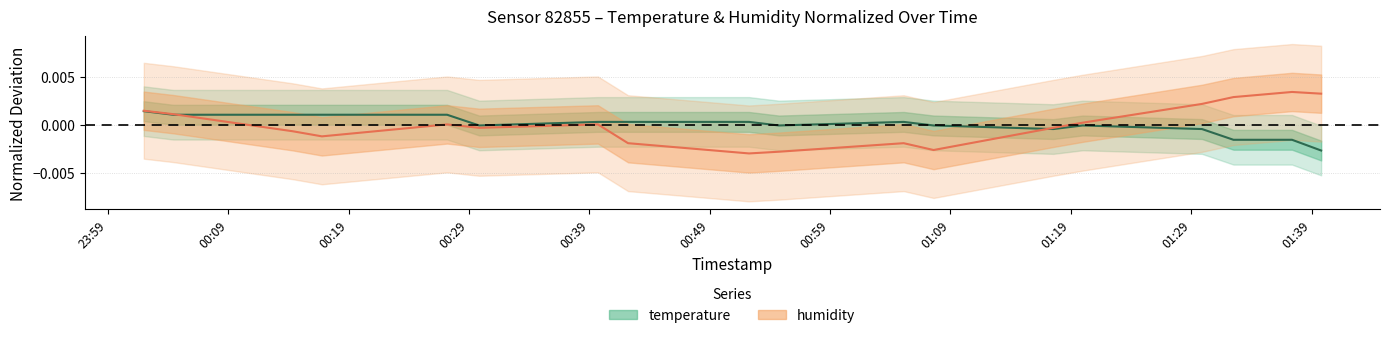

Which series has the largest total across all categories?

temperature